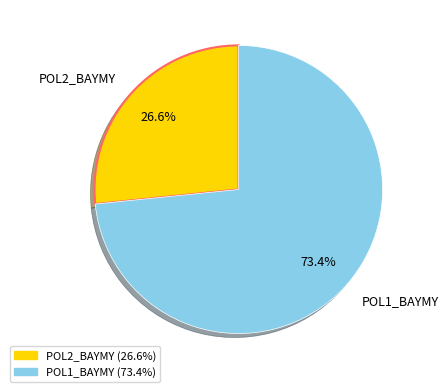

What is the ratio of the value at POL1_BAYMY to the value at POL2_BAYMY?

2.8